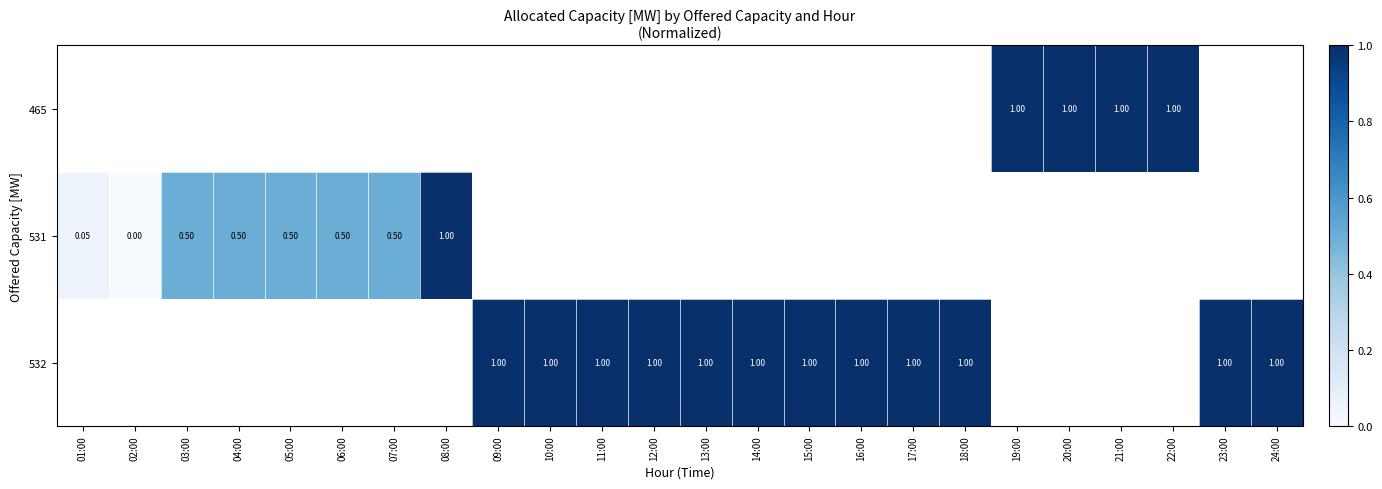

Is the value of 532 at 09:00 greater than the value of 531 at 03:00?

Yes